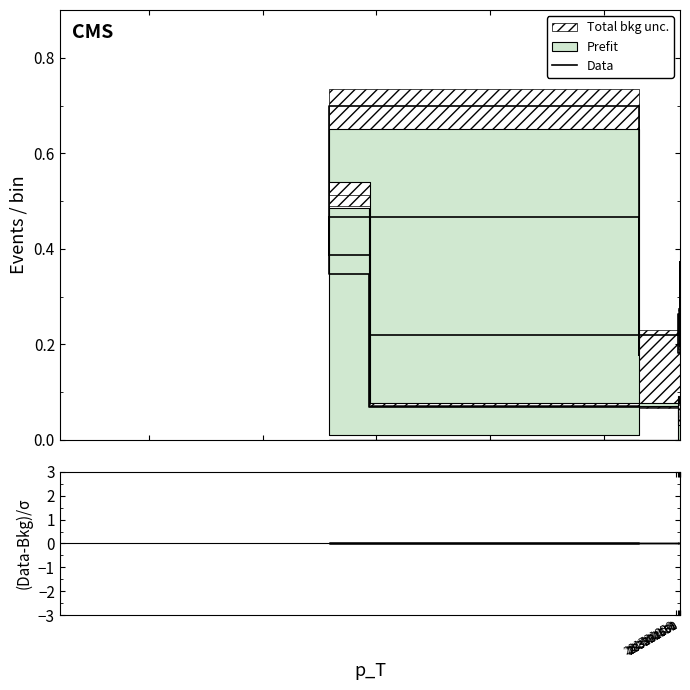

Reading left to right, transcribe all the data shown in this chart.

Data: 0.1	0.3	0.7	0.2	0.5	0.4	0.2	0.2	0.3	0.2	0.2	0.3	0.2	0.4	0.4	0.3	0.3	0.3
(Data-Bkg)/σ: 0.0	0.0	0.0	0.0	0.0	0.0	0.0	0.0	0.0	0.0	0.0	0.0	0.0	0.0	0.0	0.0	0.0	0.0